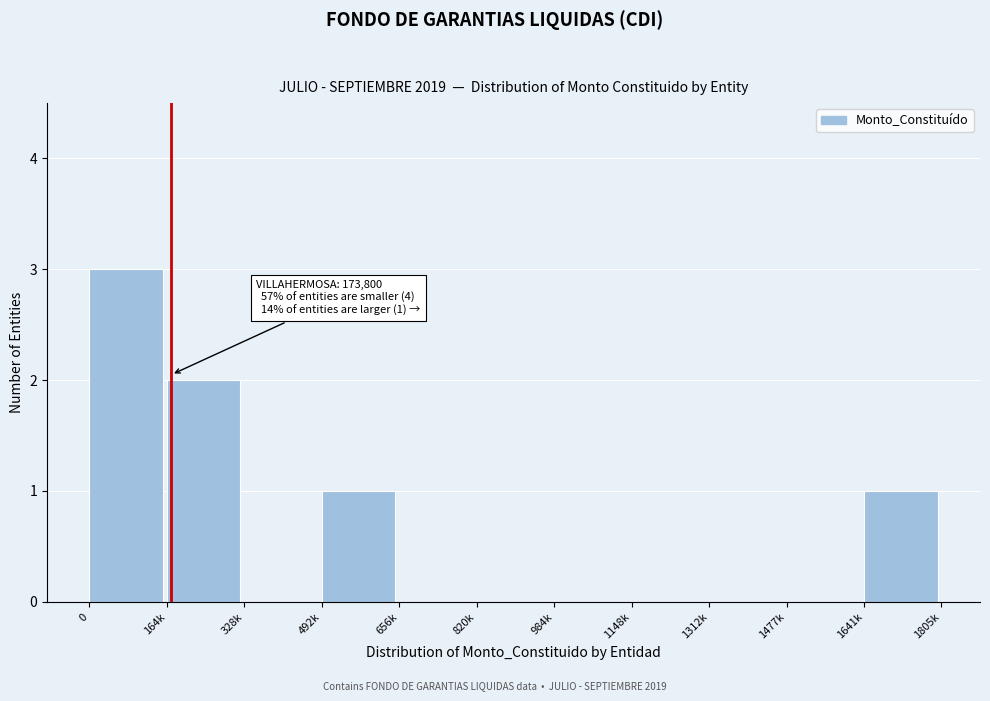

Reading left to right, extract all data points from this chart.

0=3	164k=2	328k=0	492k=1	656k=0	820k=0	984k=0	1148k=0	1312k=0	1477k=0	1641k=1